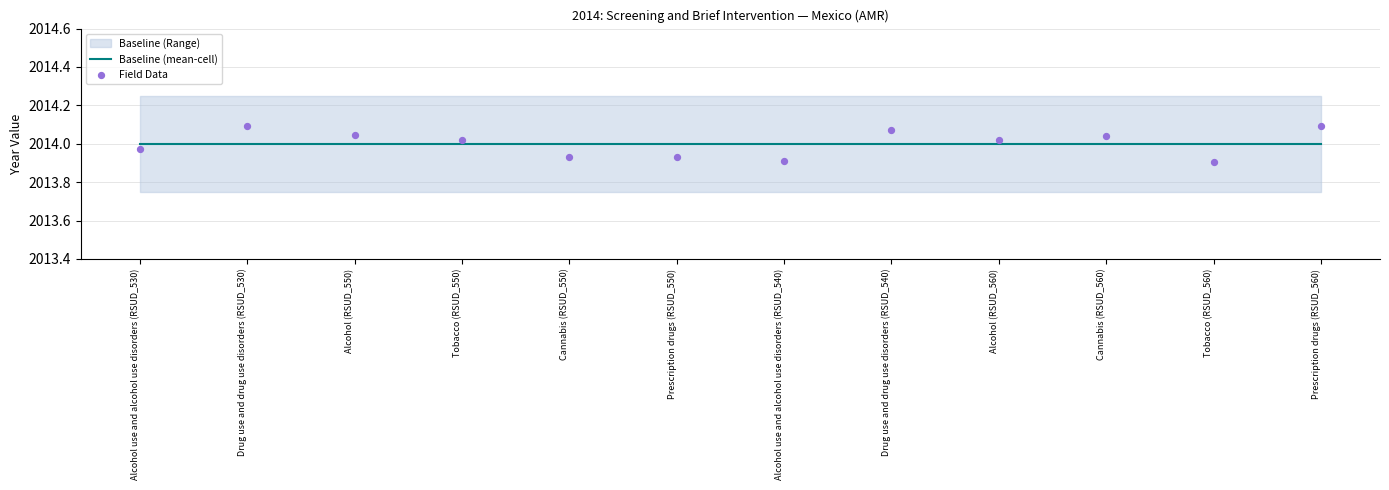

What is the total value across all series at Cannabis (RSUD_560)?

4028.0